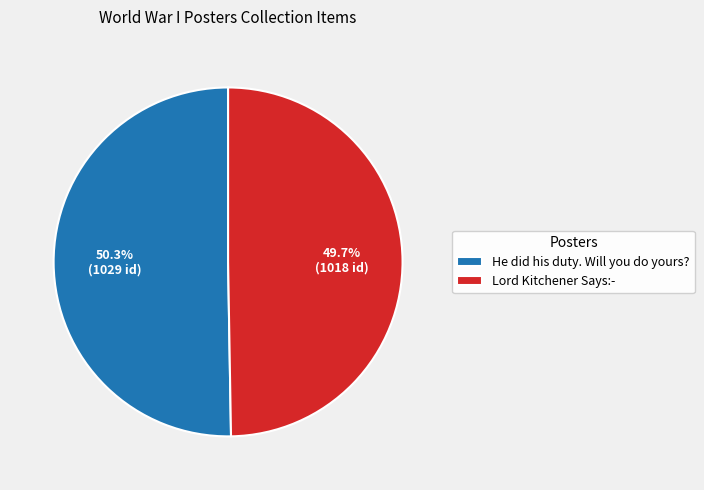

True or false: Lord Kitchener Says:- accounts for 55% of the total.

False